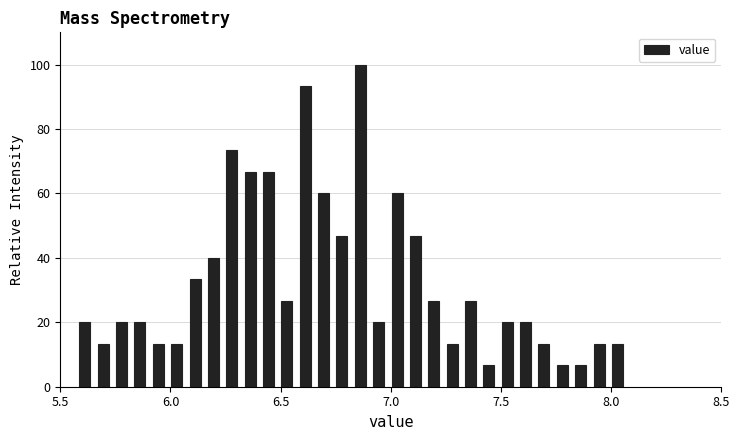

Read against the x-axis, roughly where is the centre of the tallest bar?

6.85